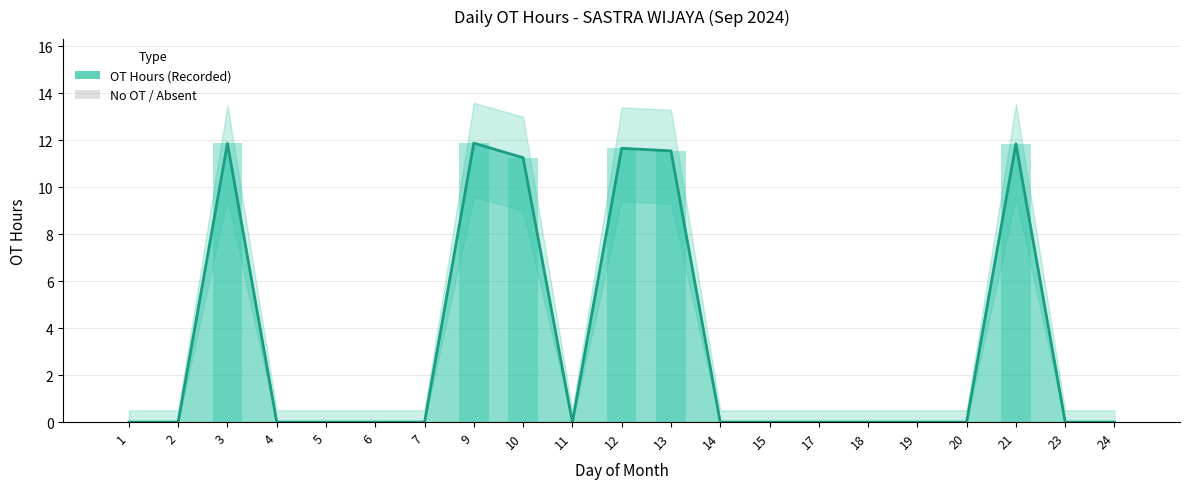

Reading right to left, list all the values displayed in this chart.

24=0.0	23=0.0	21=11.8	20=0.0	19=0.0	18=0.0	17=0.0	15=0.0	14=0.0	13=11.6	12=11.7	11=0.0	10=11.3	9=11.9	7=0.0	6=0.0	5=0.0	4=0.0	3=11.9	2=0.0	1=0.0